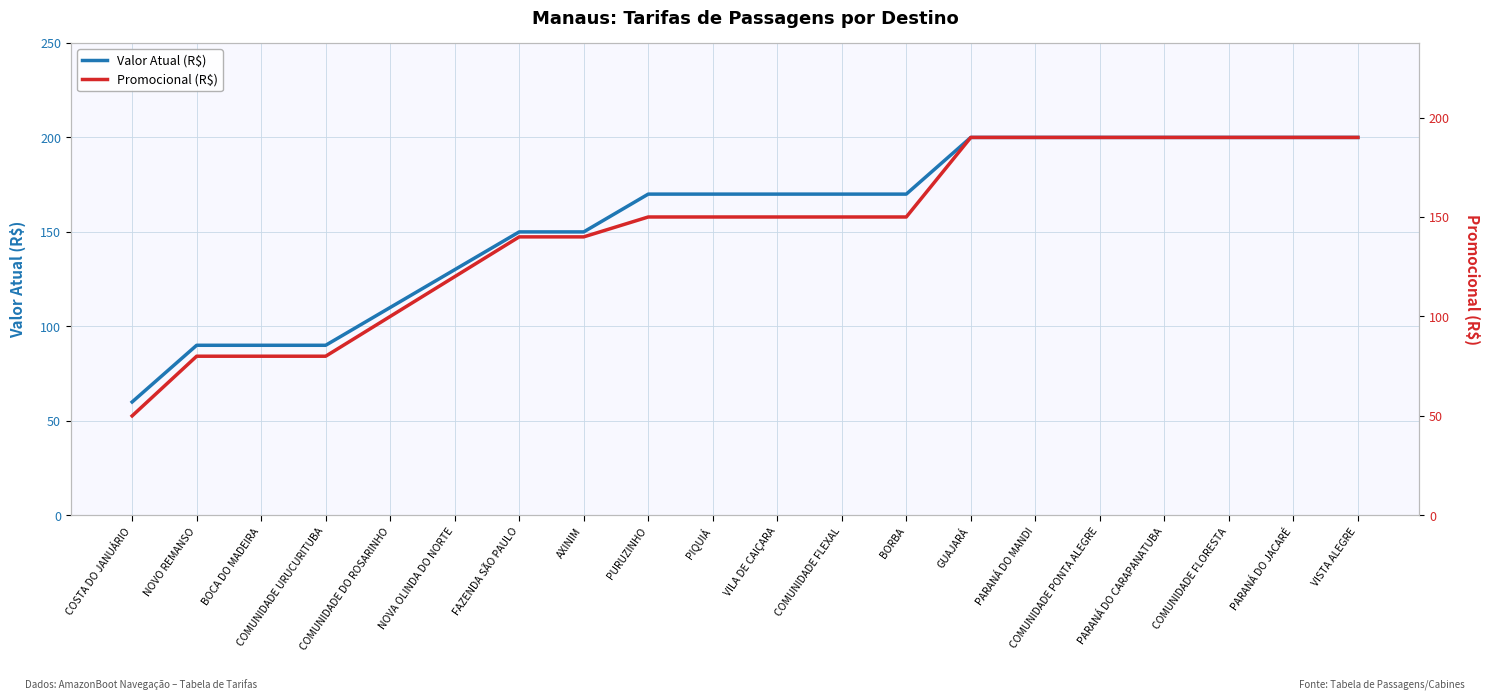

What is the difference between the Promocional (R$) values at COMUNIDADE FLORESTA and COMUNIDADE FLEXAL?

40